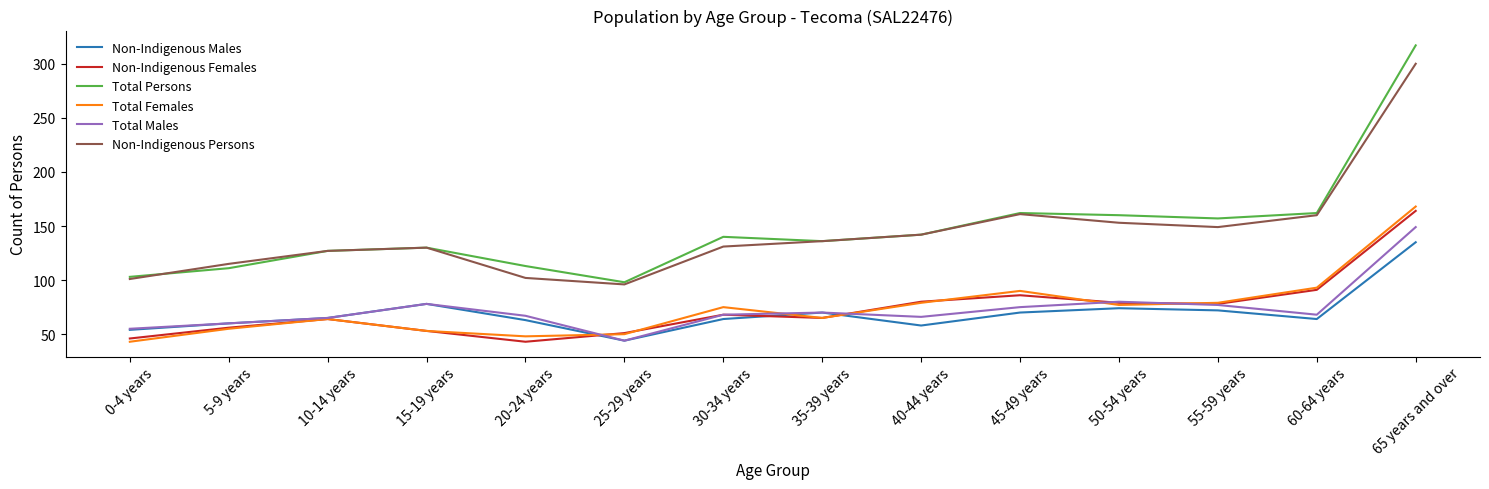

Is the value of Non-Indigenous Persons at 40-44 years greater than the value of Non-Indigenous Females at 45-49 years?

Yes